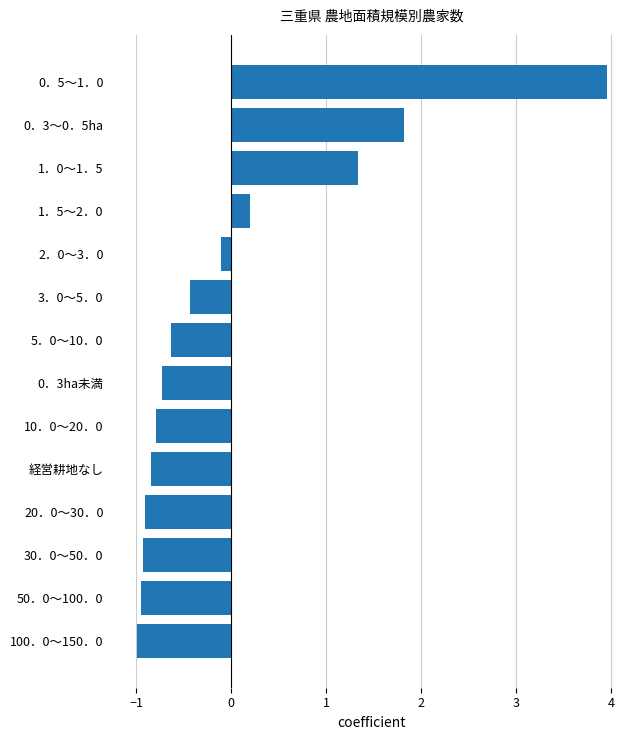

What is the difference between the maximum and minimum values?

4.9